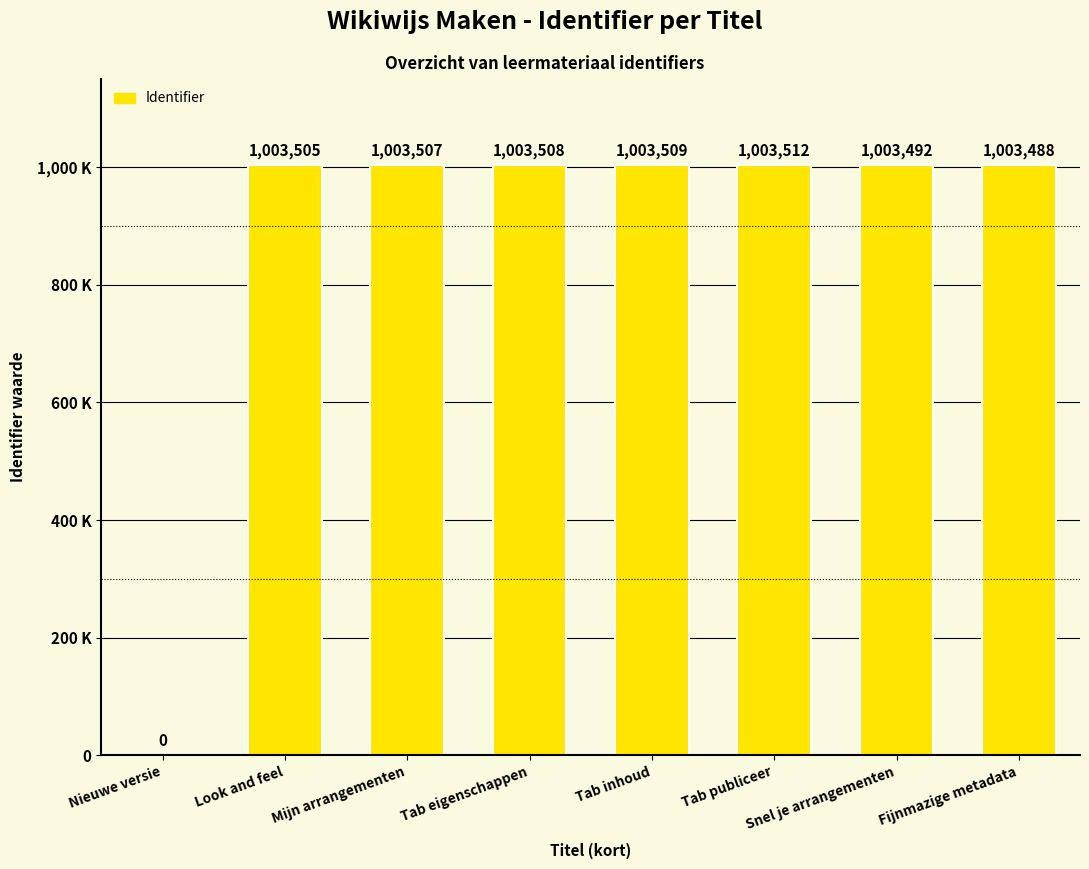

Are the bars horizontal?

No